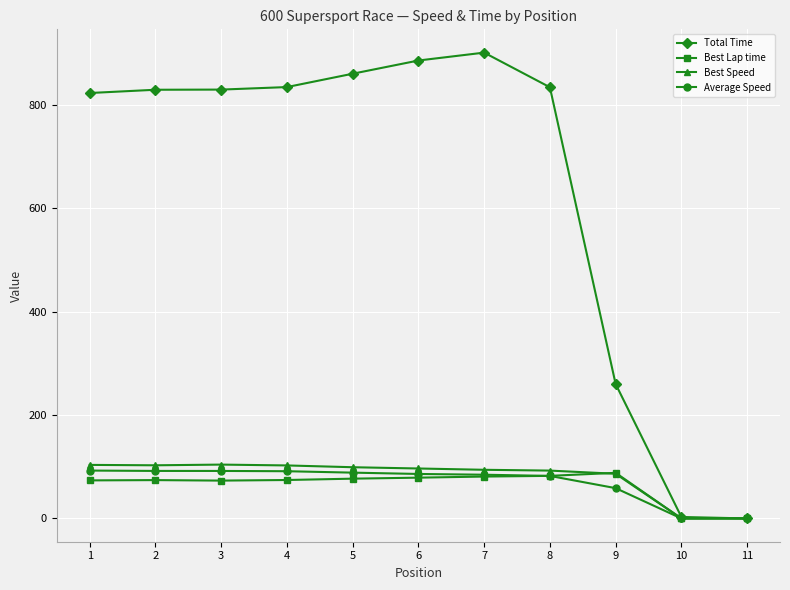

True or false: Total Time has a value of 1348.6 at 4.

False